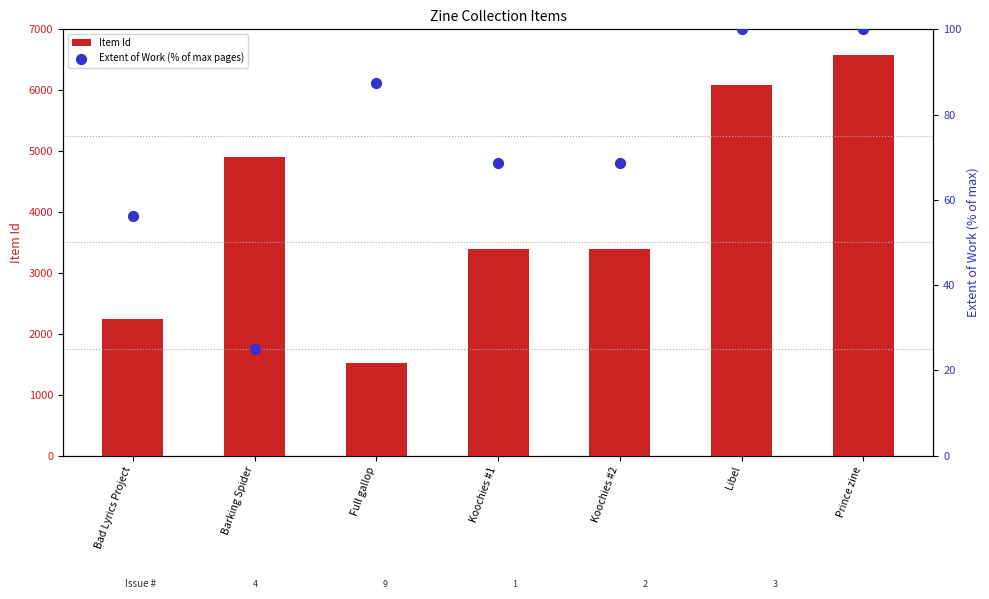

Which series contains the highest Y value?

Item Id